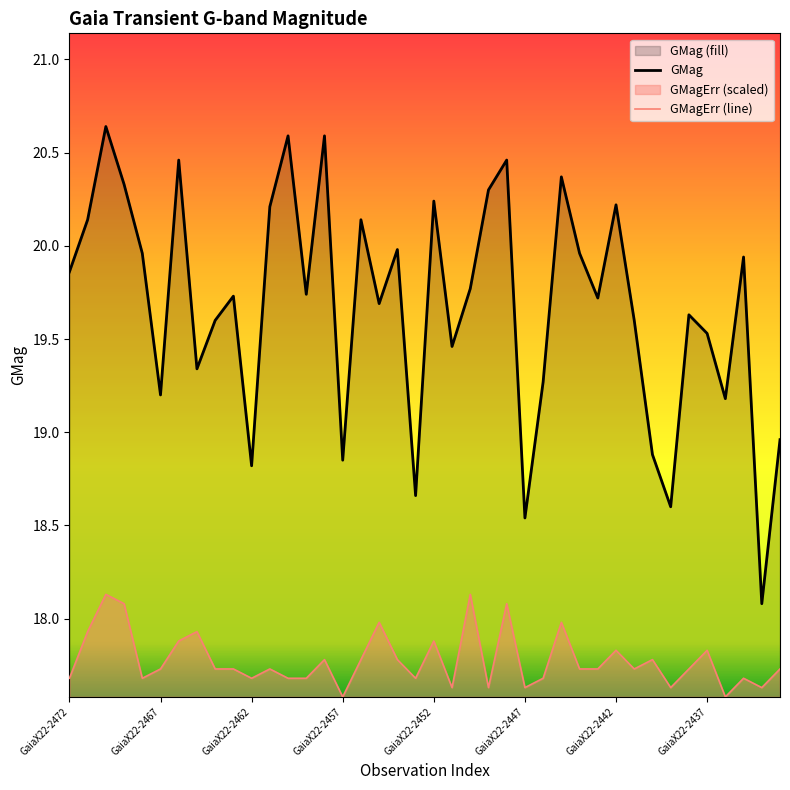

The GMagErr (line) series shows 17.7 at 39. True or false?

True